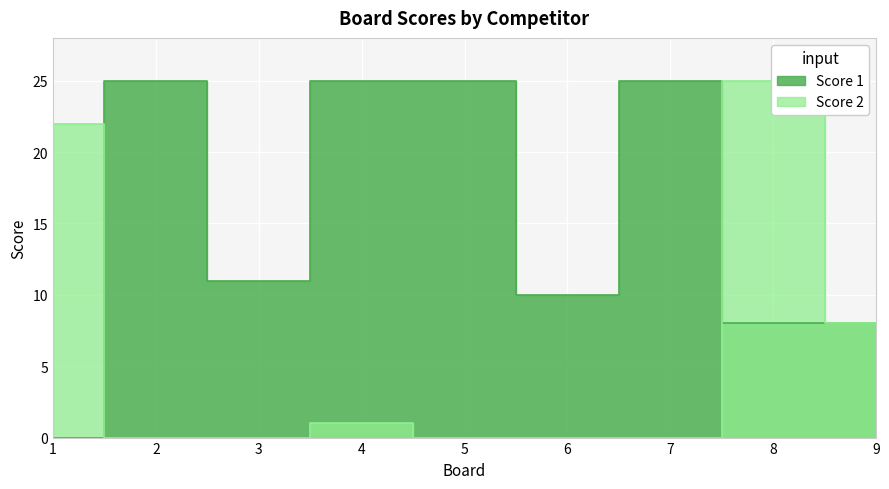

Rank the series by their maximum value, from highest to lowest.

Score 1, Score 2